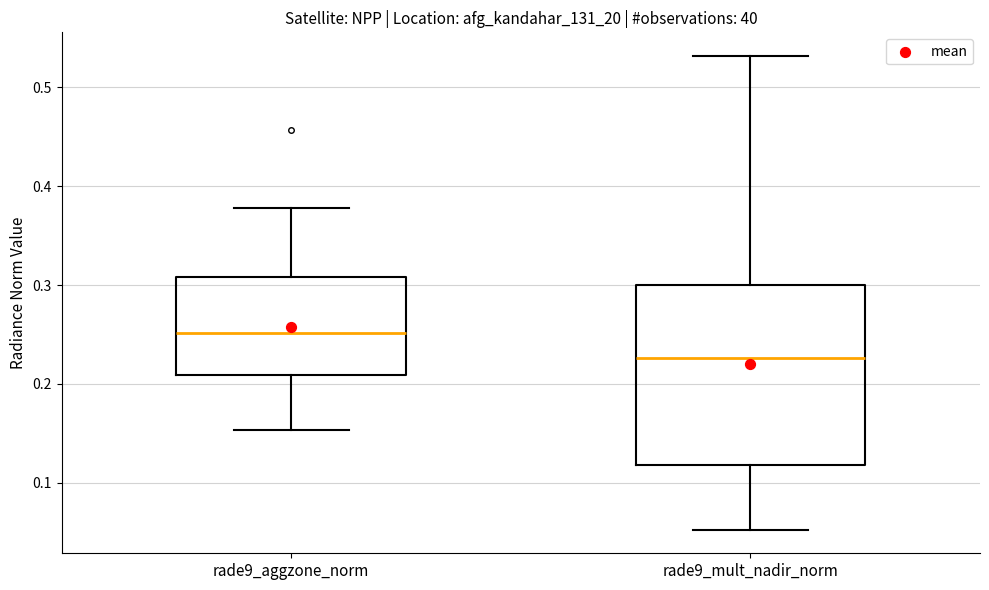

Which box's median line is the highest?

rade9_aggzone_norm